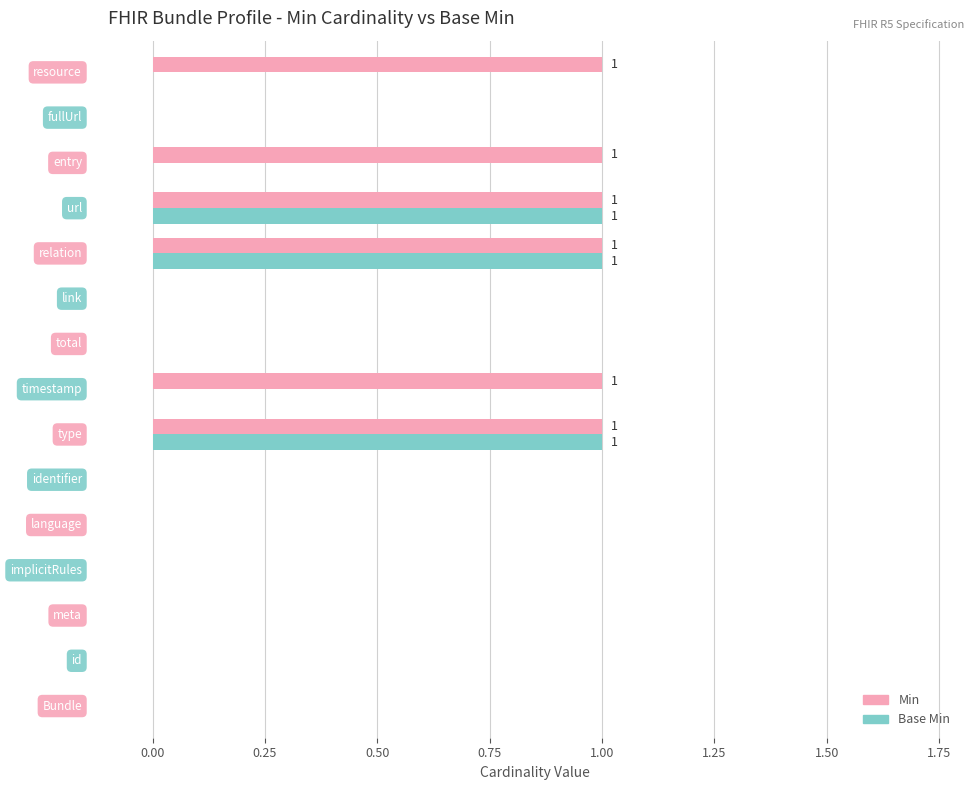

What is the sum of all Min values?

6